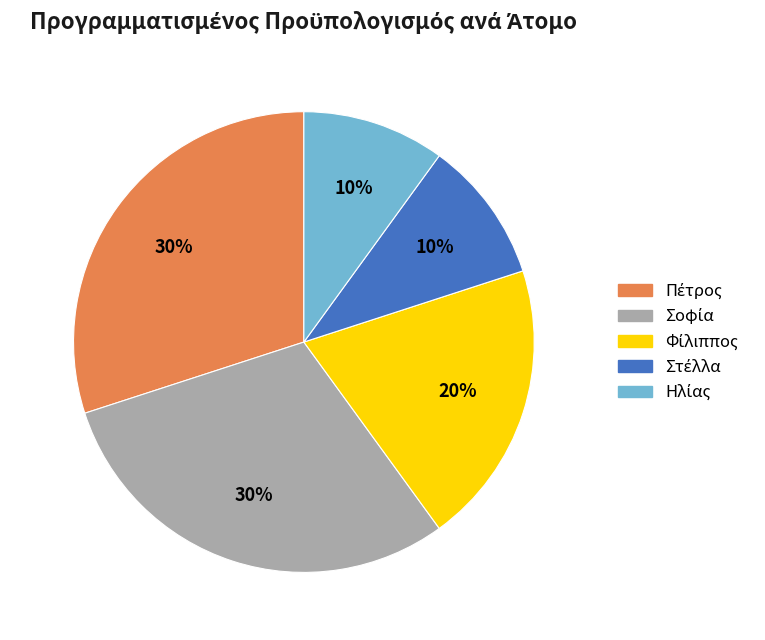

To the nearest percent, what is the average slice percentage?

20%